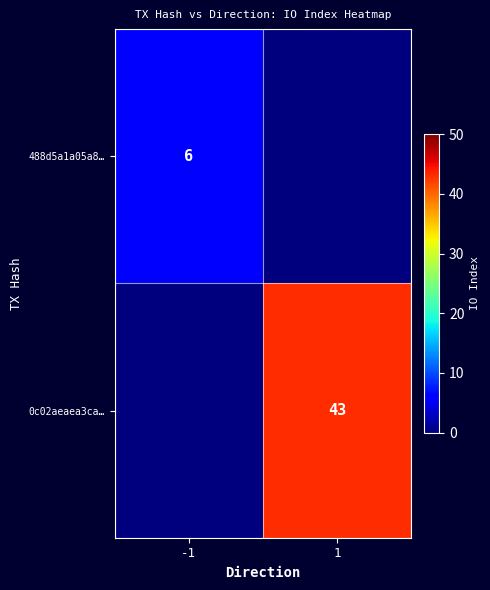

Is the value of 488d5a1a05a8… at -1 greater than the value of 0c02aeaea3ca… at 1?

No